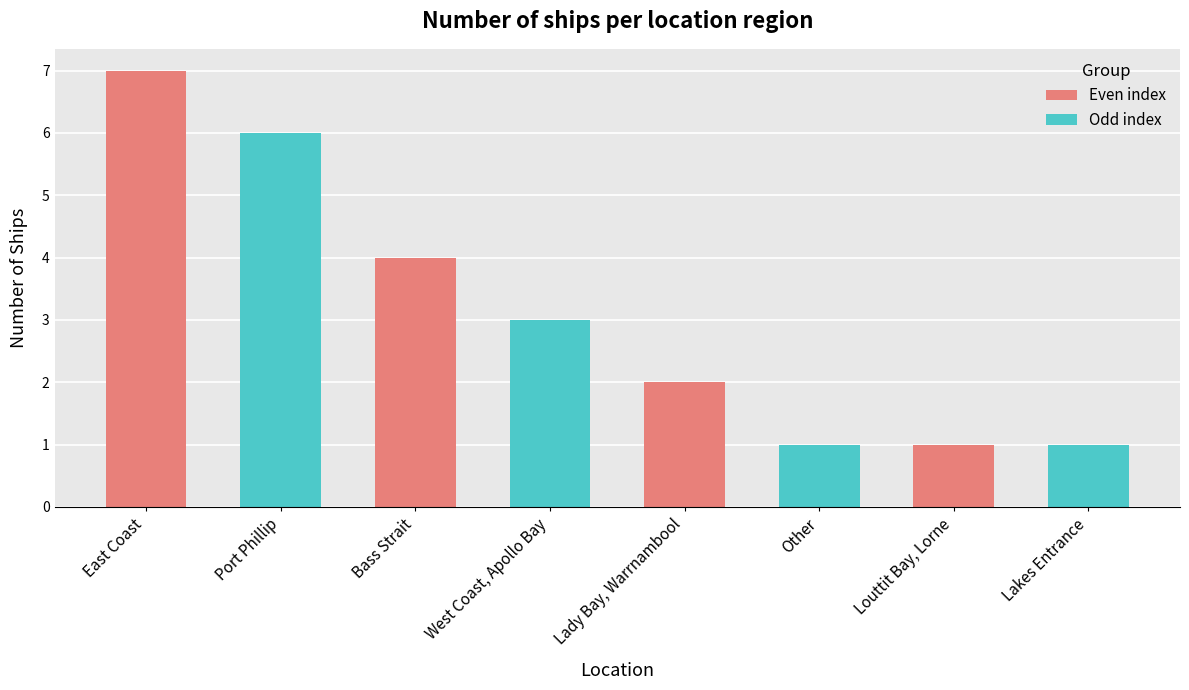

Are the bars horizontal?

No